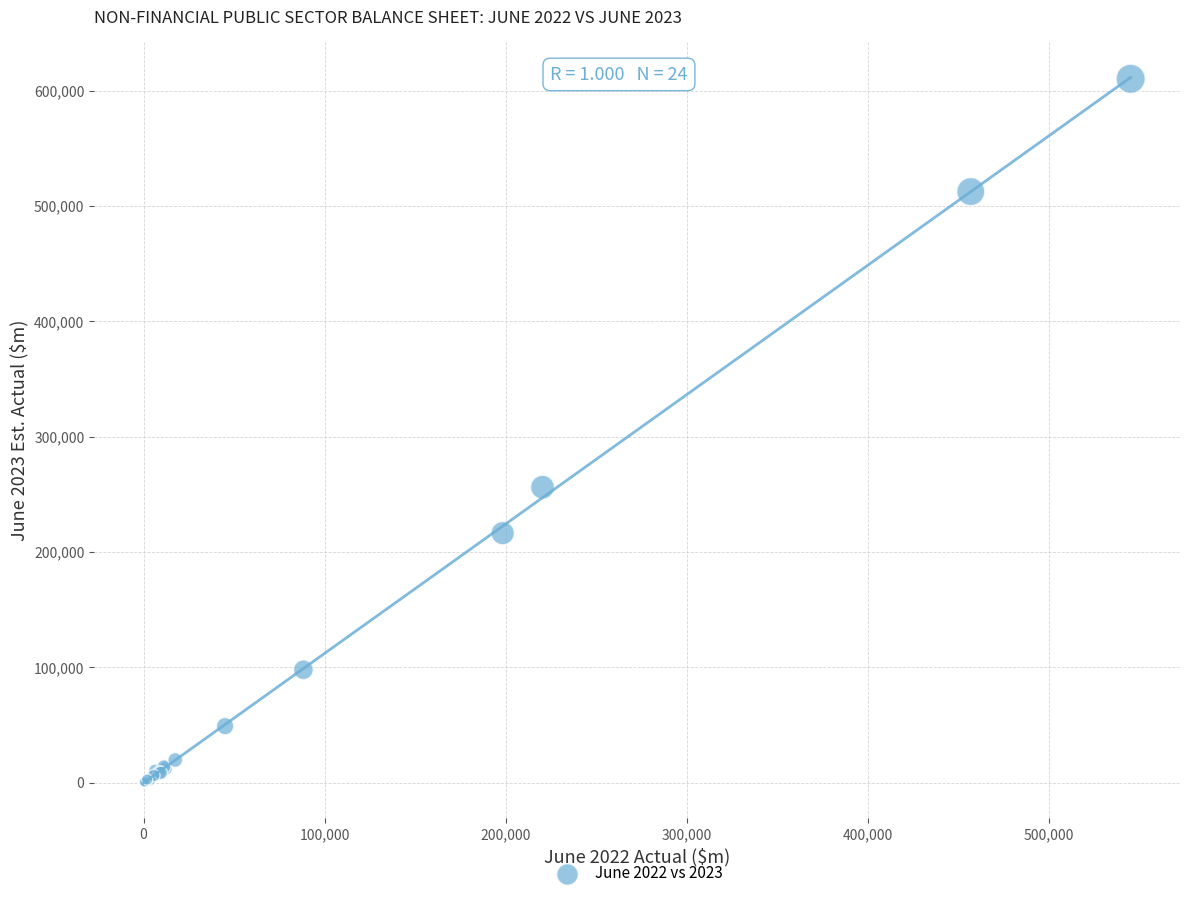

What Y value in the scatter plot is closest to 305152?

256133